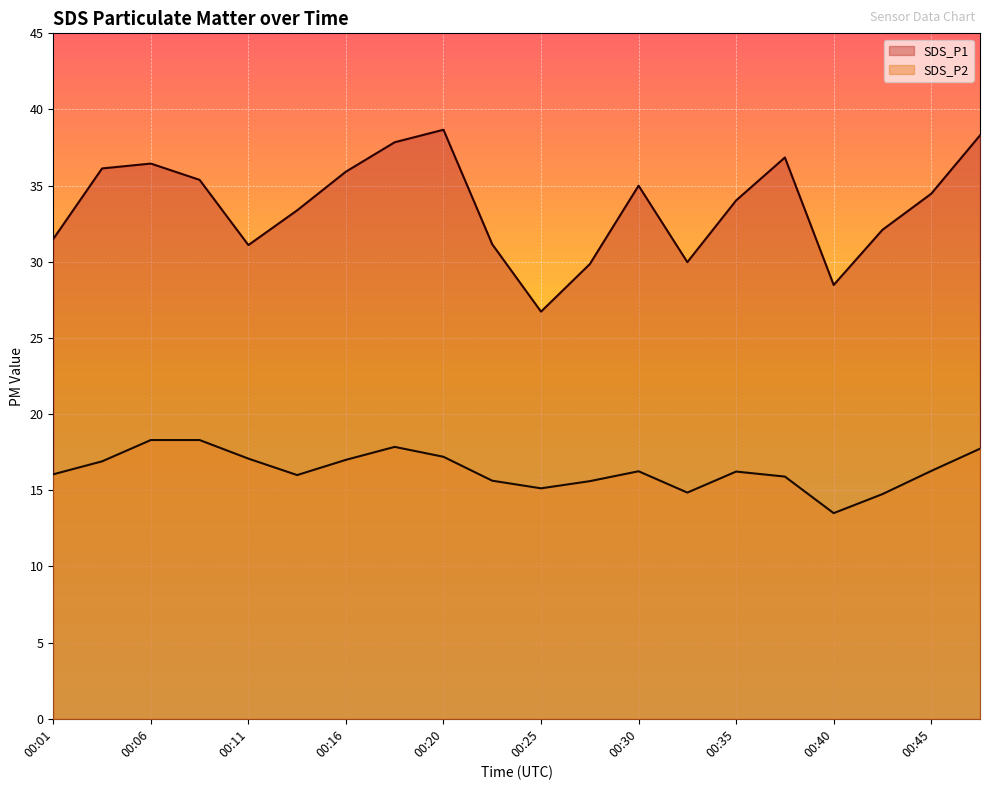

Does the chart display data point markers on the line(s)?

No